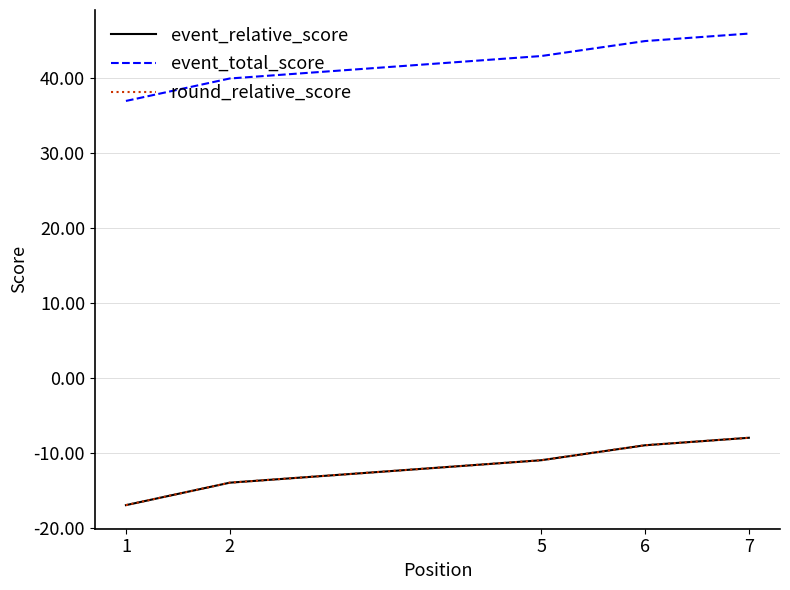

True or false: event_relative_score and round_relative_score intersect in this chart.

False